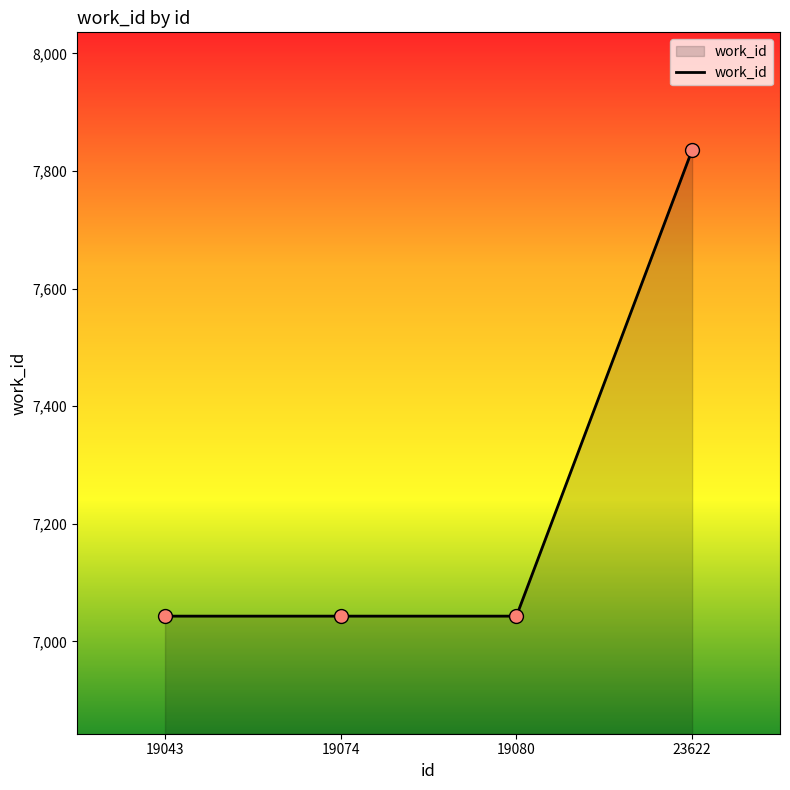

What is the ratio of the value at 23622 to the value at 19080?

1.1